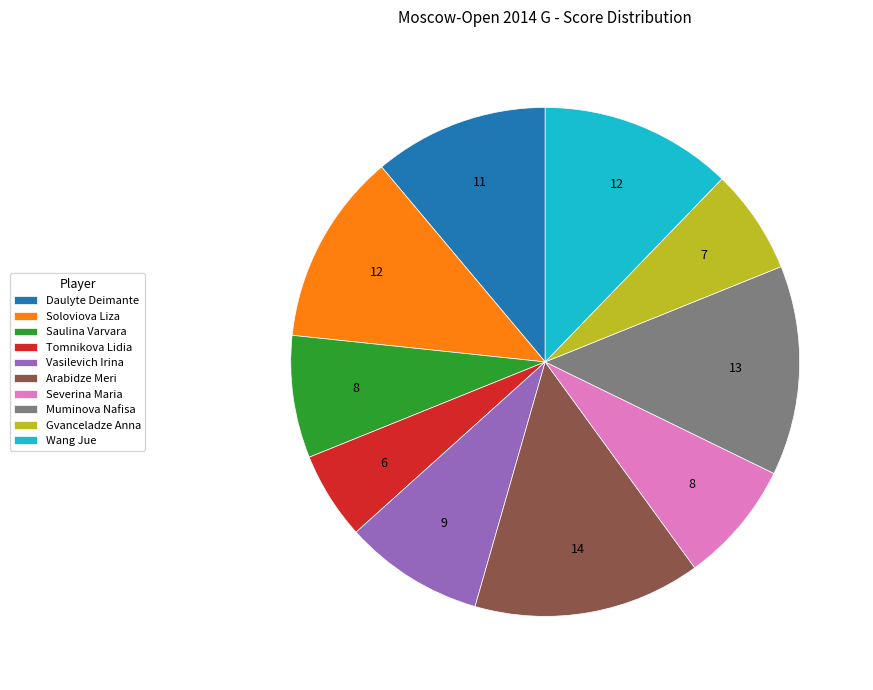

Is the sum of Severina Maria and Gvanceladze Anna greater than half?

No